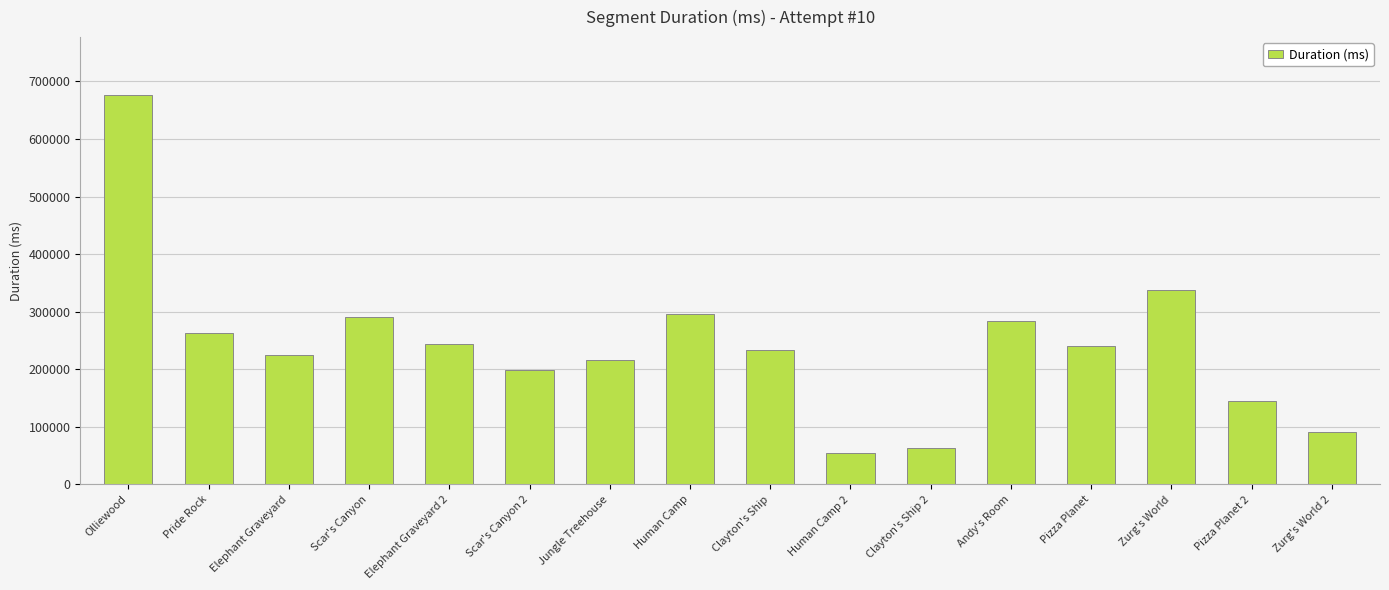

How many series are shown in this chart?

1